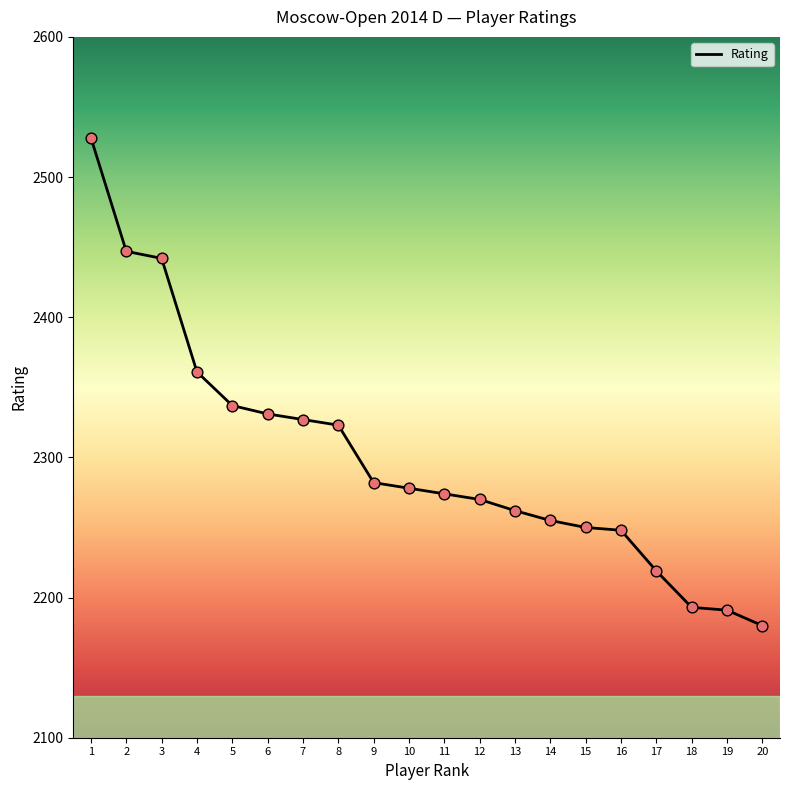

What is the change in value from 15 to 18?

-57